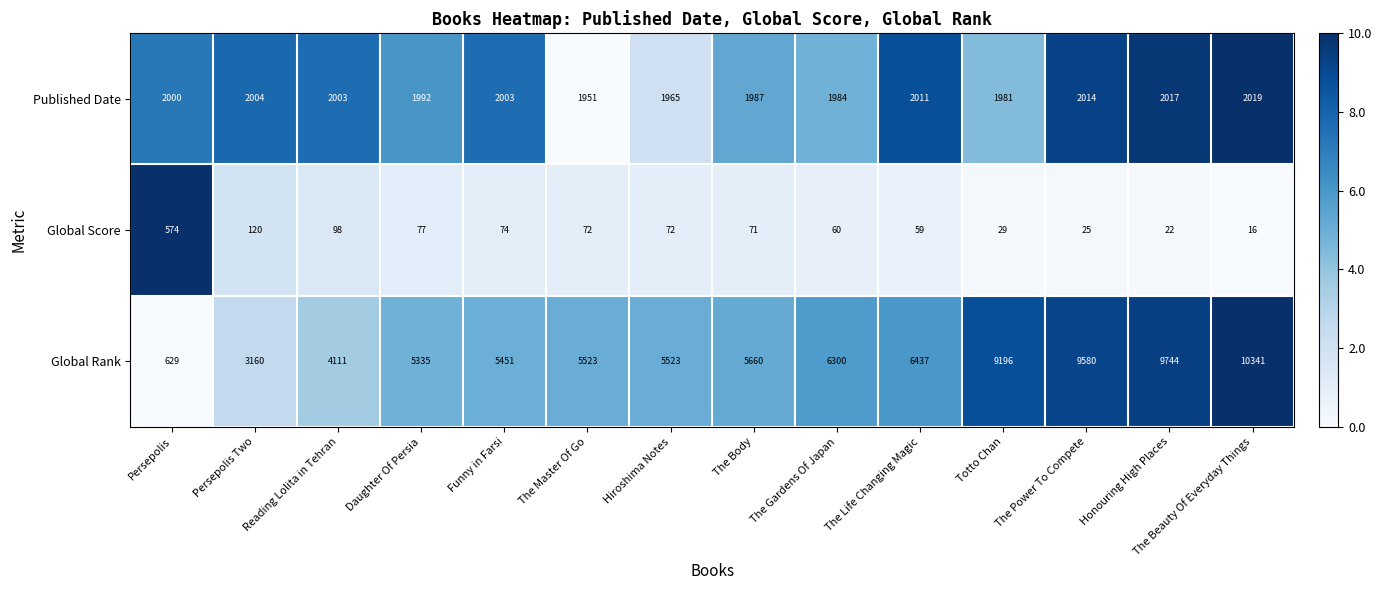

Rank the series by their average value, from lowest to highest.

Global Score, Published Date, Global Rank